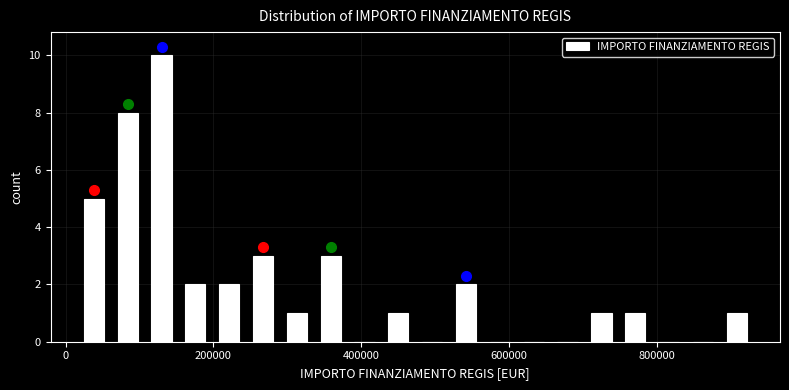

Around what value on the x-axis is the tallest bar? Give the approximate position of its centre, as read against the axis.

120000